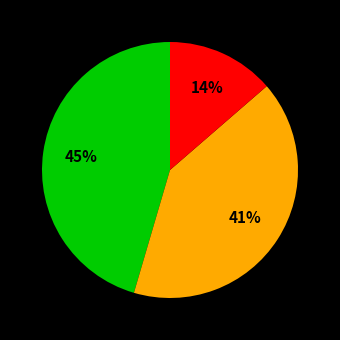

To the nearest percent, what is the average slice percentage?

33%